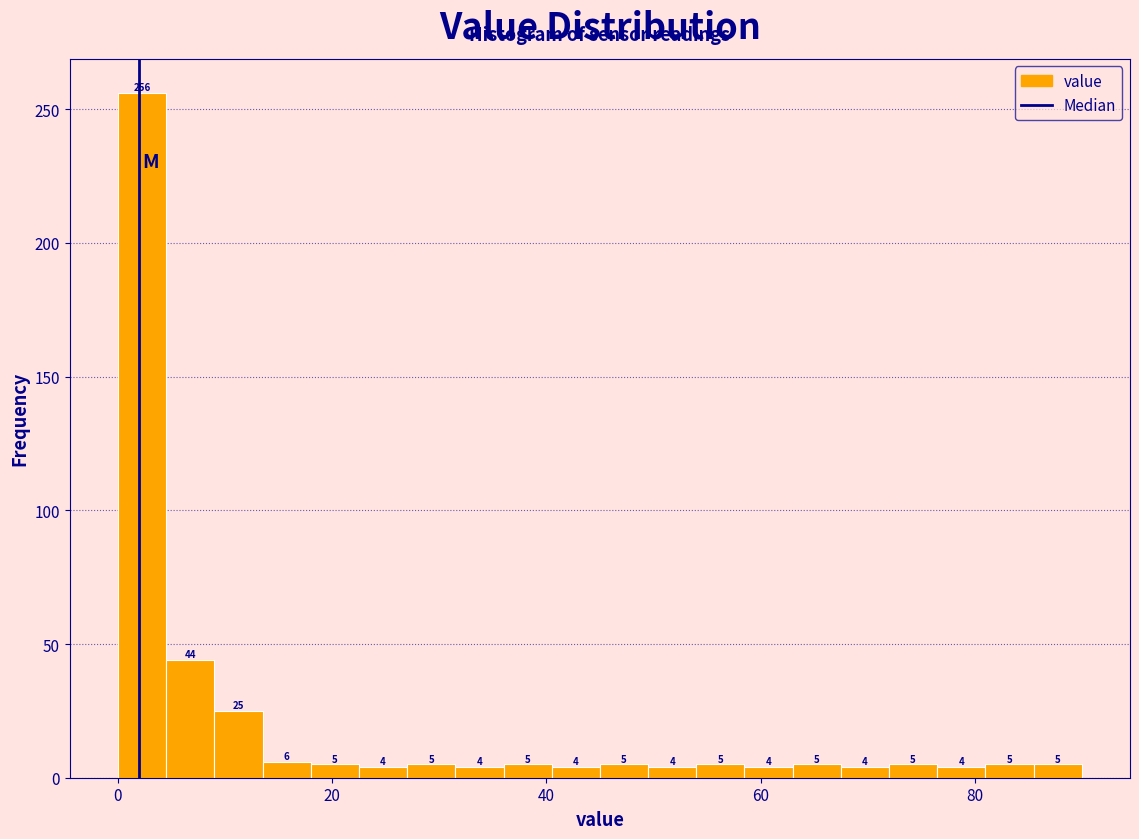

Read against the x-axis, roughly where is the centre of the tallest bar?

2